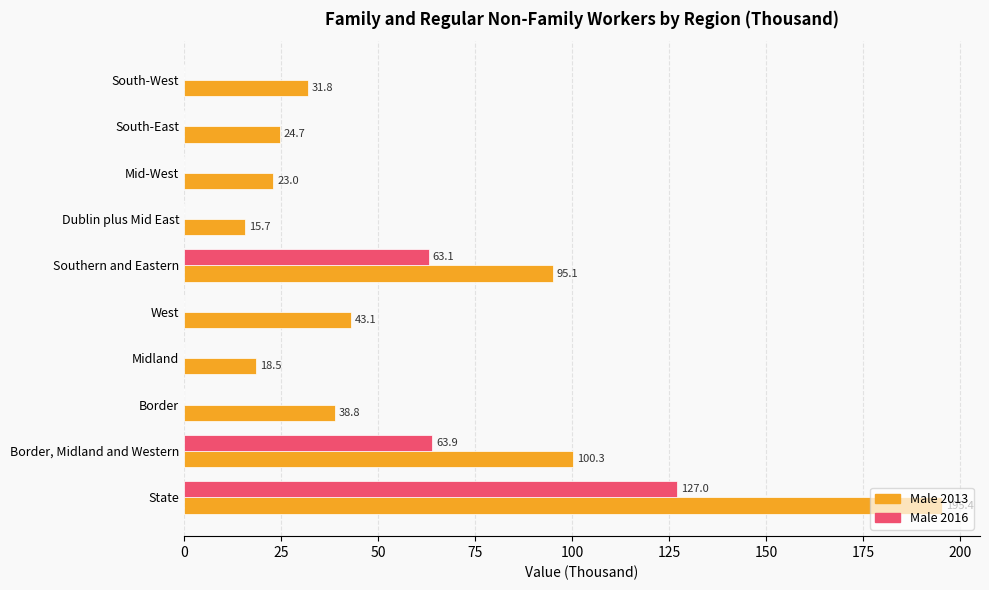

What is the sum of all Male 2016 values?

254.0